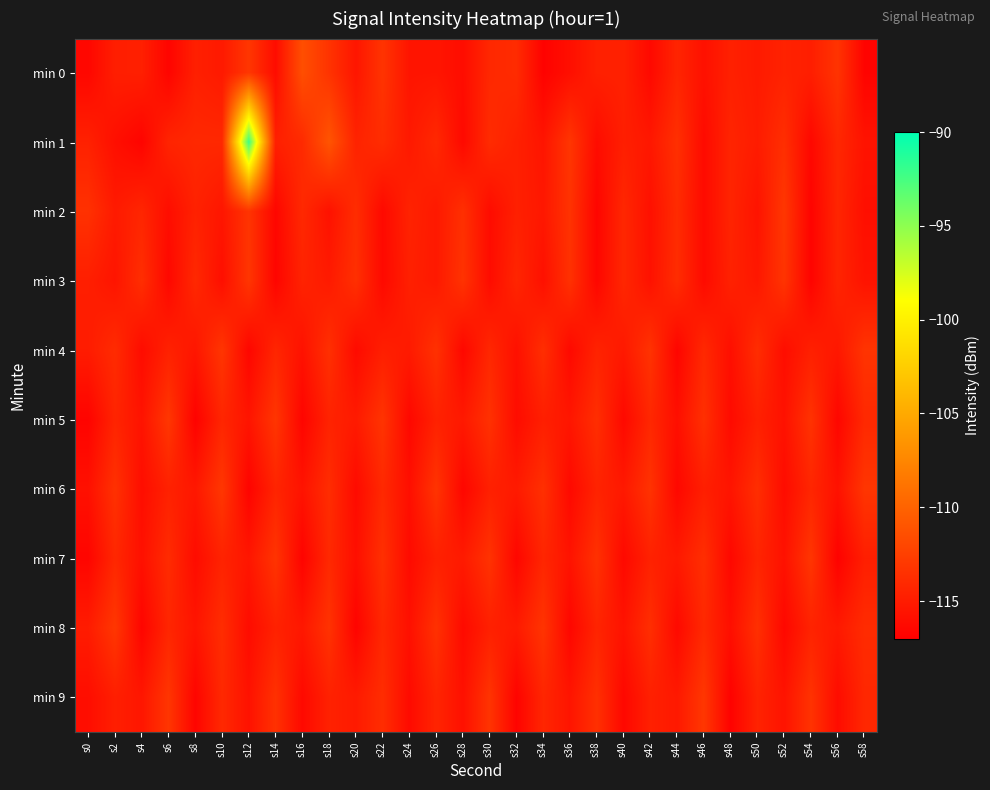

Reading right to left, list all the values displayed in this chart.

min 0: s58=-116.7	s56=-113.3	s54=-114.8	s52=-114.6	s50=-115.1	s48=-114.7	s46=-115.8	s44=-114.4	s42=-116.3	s40=-114.6	s38=-114.7	s36=-115.9	s34=-116.8	s32=-113.9	s30=-114.1	s28=-116.1	s26=-115.5	s24=-115.5	s22=-113.3	s20=-115.4	s18=-113.4	s16=-111.4	s14=-116.1	s12=-113.2	s10=-115.2	s8=-114.7	s6=-116.6	s4=-114.7	s2=-114.8	s0=-116.5
min 1: s58=-115.6	s56=-114.2	s54=-116.4	s52=-113.7	s50=-115.0	s48=-114.4	s46=-116.2	s44=-113.6	s42=-115.3	s40=-114.8	s38=-116.1	s36=-113.2	s34=-115.5	s32=-114.7	s30=-113.9	s28=-116.3	s26=-114.1	s24=-115.2	s22=-113.8	s20=-114.5	s18=-111.0	s16=-114.0	s14=-114.7	s12=-92.2	s10=-114.1	s8=-114.1	s6=-114.4	s4=-116.7	s2=-115.9	s0=-114.6
min 2: s58=-115.9	s56=-114.3	s54=-116.7	s52=-113.1	s50=-115.6	s48=-114.4	s46=-116.2	s44=-113.9	s42=-115.8	s40=-114.2	s38=-116.6	s36=-113.4	s34=-115.3	s32=-114.7	s30=-116.1	s28=-113.6	s26=-115.2	s24=-114.5	s22=-116.3	s20=-113.8	s18=-115.7	s16=-114.1	s14=-116.5	s12=-113.3	s10=-115.4	s8=-114.6	s6=-116.0	s4=-114.3	s2=-115.1	s0=-113.5
min 3: s58=-115.6	s56=-114.4	s54=-116.7	s52=-113.3	s50=-115.3	s48=-114.6	s46=-116.2	s44=-113.8	s42=-115.7	s40=-114.2	s38=-116.5	s36=-113.5	s34=-115.8	s32=-114.3	s30=-116.1	s28=-113.4	s26=-115.2	s24=-114.7	s22=-116.3	s20=-113.6	s18=-115.1	s16=-114.5	s14=-116.6	s12=-113.2	s10=-115.9	s8=-114.1	s6=-116.4	s4=-113.7	s2=-115.5	s0=-114.8
min 4: s58=-113.3	s56=-115.3	s54=-114.7	s52=-116.0	s50=-113.8	s48=-115.9	s46=-114.1	s44=-116.6	s42=-113.4	s40=-115.2	s38=-114.5	s36=-116.3	s34=-113.7	s32=-115.8	s30=-114.2	s28=-116.4	s26=-113.5	s24=-115.1	s22=-114.8	s20=-116.2	s18=-113.6	s16=-115.7	s14=-114.3	s12=-116.5	s10=-113.2	s8=-115.4	s6=-114.6	s4=-116.1	s2=-113.9	s0=-115.0
min 5: s58=-114.1	s56=-116.5	s54=-113.4	s52=-115.7	s50=-114.7	s48=-116.2	s46=-113.6	s44=-115.9	s42=-114.2	s40=-116.3	s38=-113.7	s36=-115.4	s34=-114.8	s32=-116.1	s30=-113.5	s28=-115.2	s26=-114.6	s24=-116.4	s22=-113.3	s20=-115.1	s18=-114.5	s16=-116.6	s14=-113.2	s12=-115.5	s10=-114.3	s8=-116.8	s6=-113.1	s4=-115.6	s2=-114.4	s0=-116.7
min 6: s58=-113.2	s56=-115.7	s54=-114.3	s52=-116.1	s50=-113.7	s48=-115.5	s46=-114.8	s44=-116.4	s42=-113.4	s40=-115.2	s38=-114.5	s36=-116.3	s34=-113.6	s32=-115.1	s30=-114.7	s28=-116.5	s26=-113.3	s24=-115.9	s22=-114.1	s20=-116.2	s18=-113.8	s16=-115.6	s14=-114.4	s12=-116.7	s10=-113.1	s8=-115.3	s6=-114.6	s4=-116.0	s2=-113.5	s0=-115.8
min 7: s58=-114.8	s56=-116.8	s54=-113.2	s52=-115.7	s50=-114.4	s48=-116.4	s46=-113.7	s44=-115.2	s42=-114.6	s40=-116.3	s38=-113.5	s36=-115.6	s34=-114.3	s32=-116.5	s30=-113.4	s28=-115.1	s26=-114.7	s24=-116.2	s22=-113.6	s20=-115.9	s18=-114.1	s16=-116.7	s14=-113.3	s12=-115.4	s10=-114.5	s8=-116.1	s6=-113.9	s4=-115.8	s2=-114.2	s0=-116.6
min 8: s58=-113.9	s56=-115.2	s54=-114.5	s52=-116.4	s50=-113.6	s48=-115.9	s46=-114.1	s44=-116.3	s42=-113.7	s40=-115.6	s38=-114.4	s36=-116.5	s34=-113.3	s32=-115.1	s30=-114.7	s28=-116.2	s26=-113.5	s24=-115.8	s22=-114.2	s20=-116.7	s18=-113.4	s16=-115.3	s14=-114.6	s12=-116.1	s10=-113.8	s8=-115.5	s6=-114.3	s4=-116.6	s2=-113.1	s0=-115.0
min 9: s58=-114.2	s56=-116.1	s54=-113.4	s52=-115.6	s50=-114.5	s48=-116.8	s46=-113.1	s44=-115.2	s42=-114.7	s40=-116.4	s38=-113.6	s36=-115.5	s34=-114.3	s32=-116.7	s30=-113.3	s28=-115.8	s26=-114.4	s24=-116.2	s22=-113.8	s20=-115.1	s18=-114.6	s16=-116.3	s14=-113.5	s12=-115.7	s10=-114.1	s8=-116.6	s6=-113.2	s4=-115.4	s2=-114.8	s0=-116.0